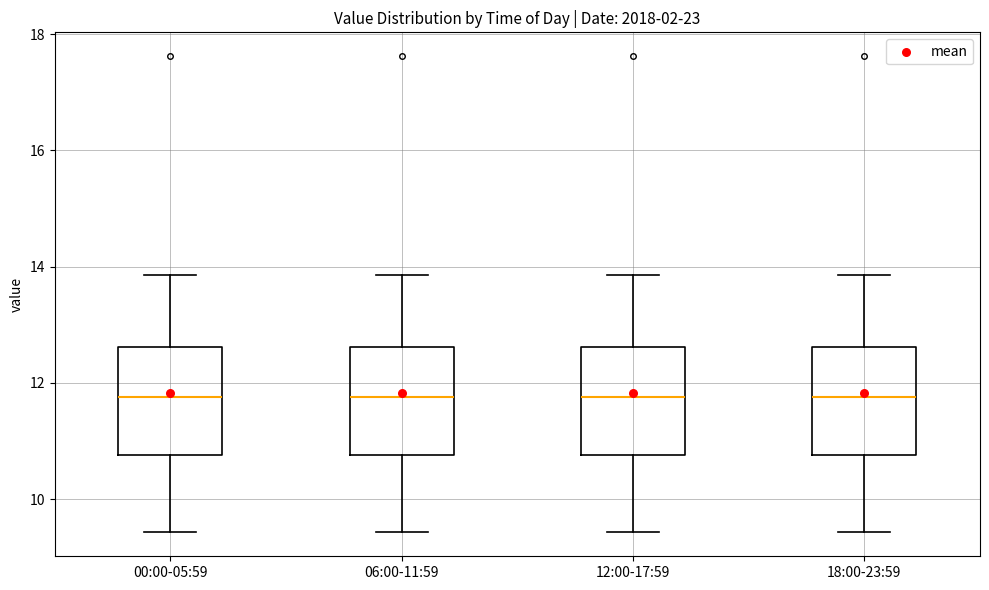

Where does the lower whisker of the box for 18:00-23:59 end on the y-axis? The values are not printed on the chart, so give them approximately, as read against the axis.

9.4